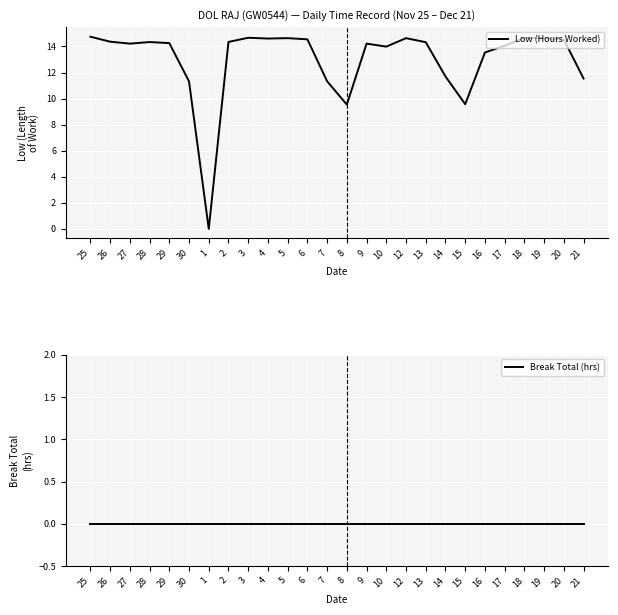

How many lines are shown in the chart?

2